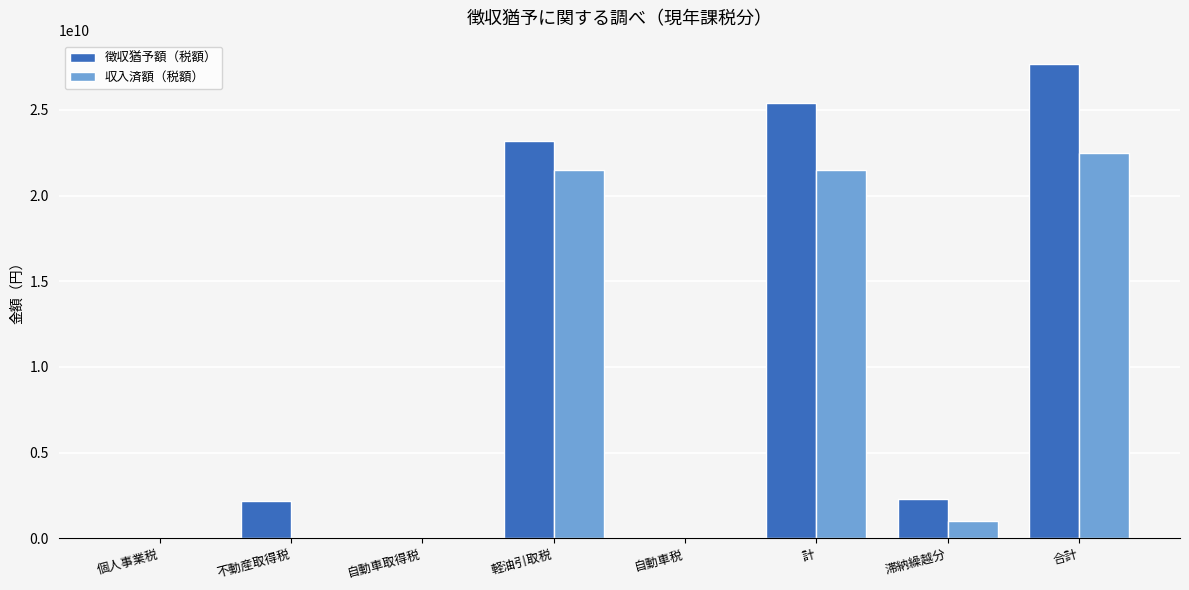

Are the bars horizontal?

No